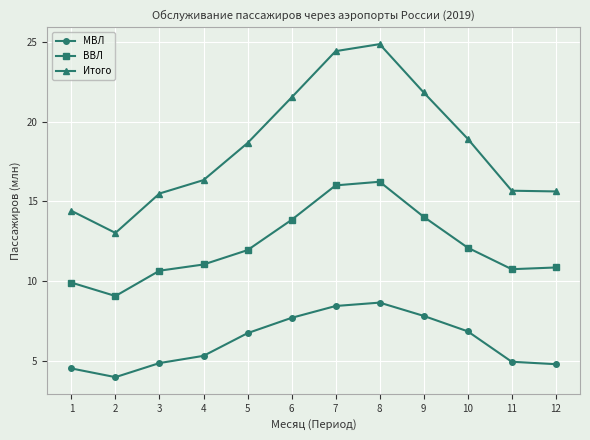

Which series has the largest range (max minus min)?

Итого